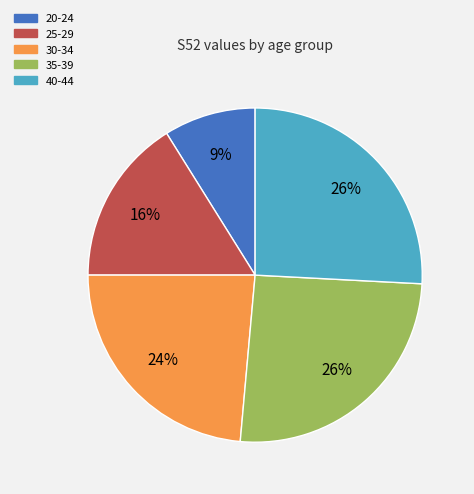

What is the smallest slice in the pie chart?

20-24